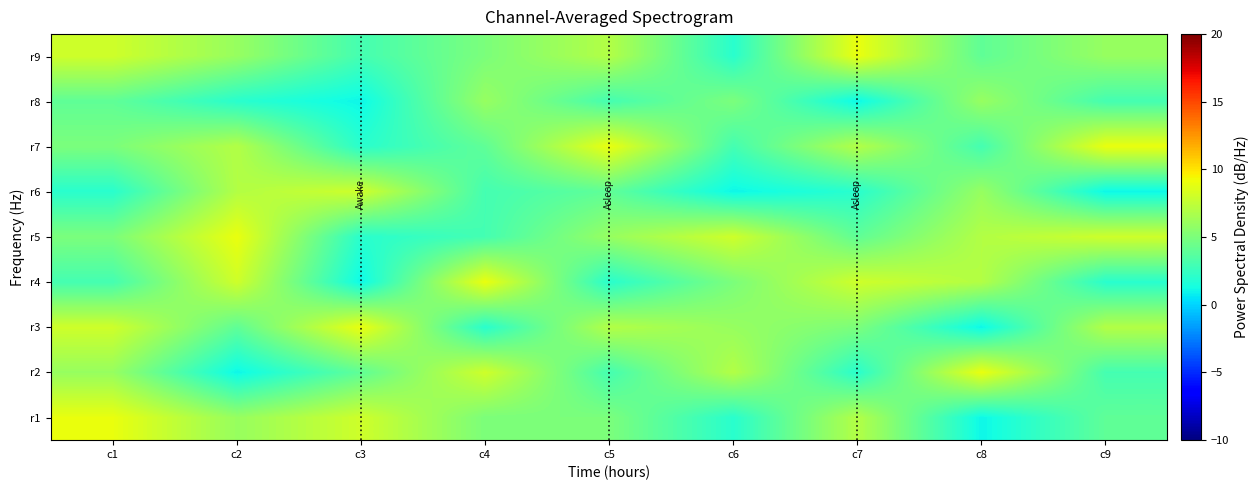

Between c4 and c7, which is larger?

c7